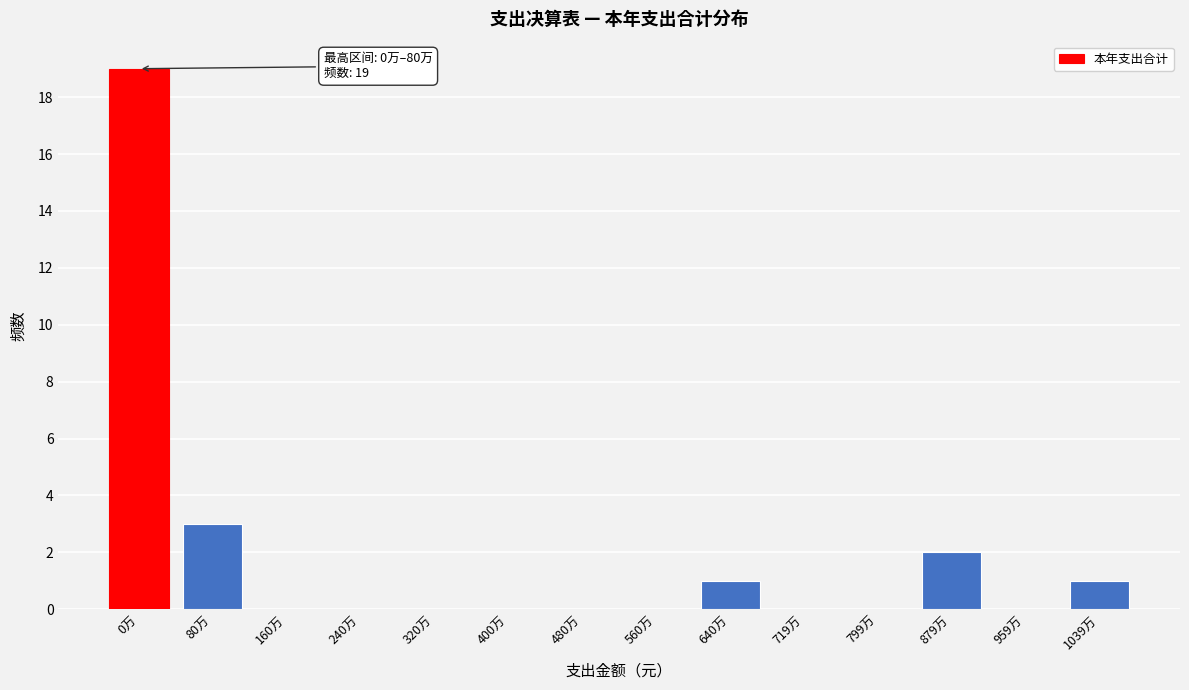

Reading right to left, list all the values displayed in this chart.

1039万=1	959万=0	879万=2	799万=0	719万=0	640万=1	560万=0	480万=0	400万=0	320万=0	240万=0	160万=0	80万=3	0万=19